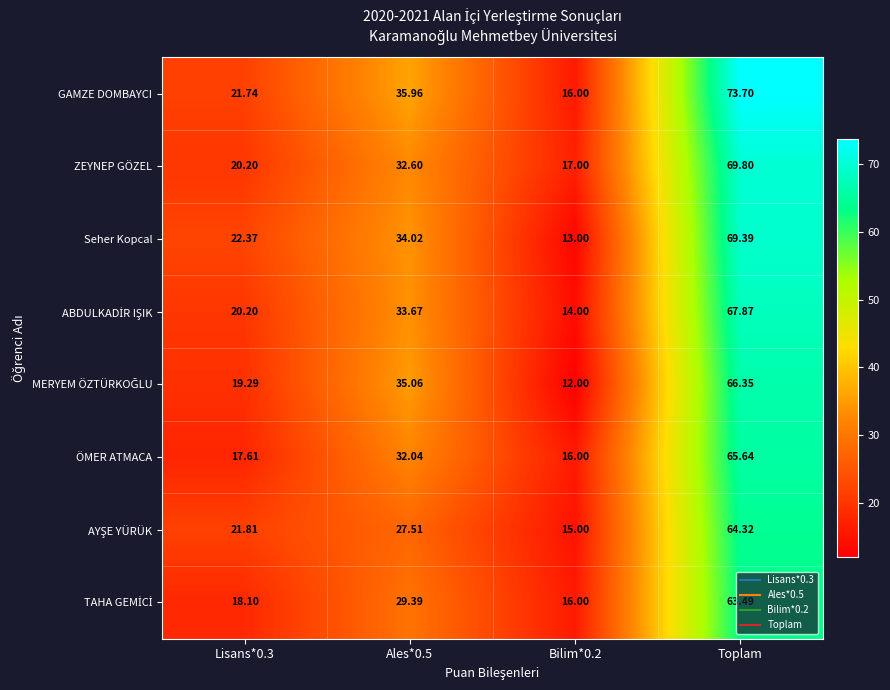

At which category is the sum across all series the highest?

Toplam